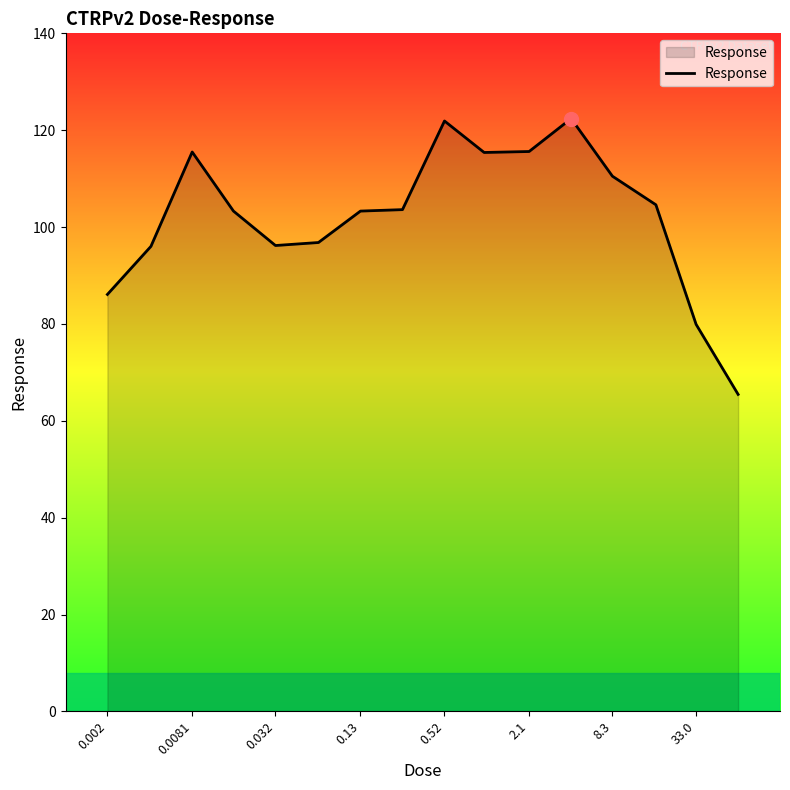

What is the maximum value shown in the chart?

122.4